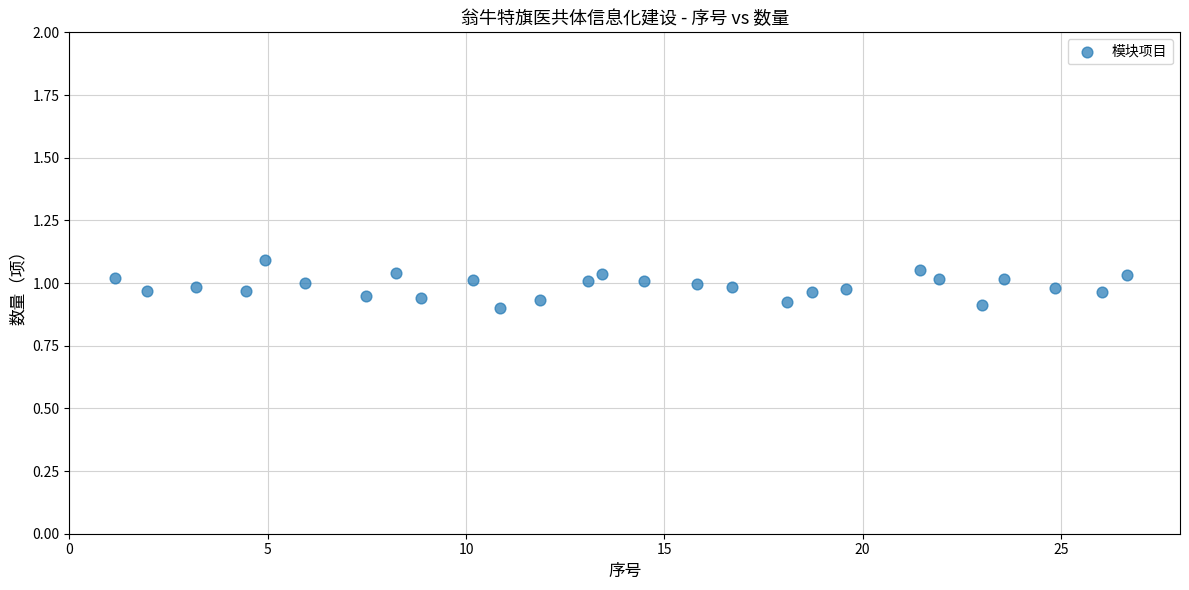

What is the range of X values (max minus min)?

25.5